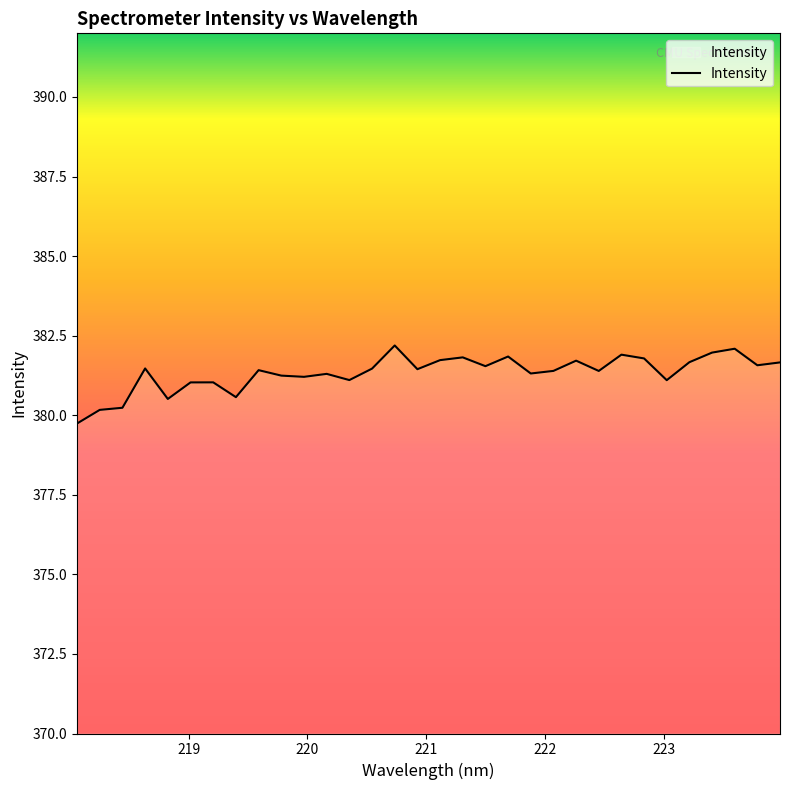

What is the smallest value displayed?

379.7